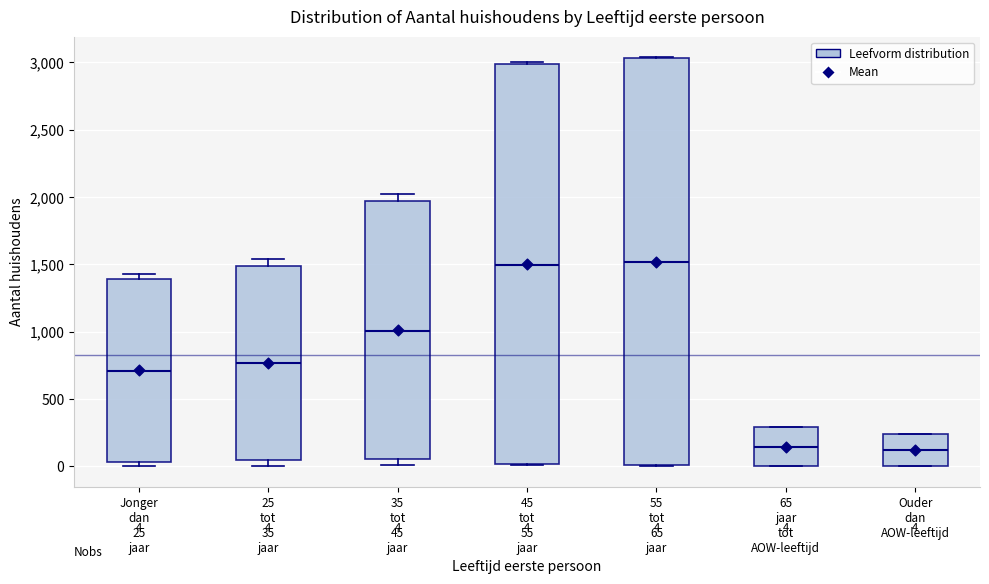

Which box is the tallest, from its lower edge to its upper edge?

55 tot 65 jaar